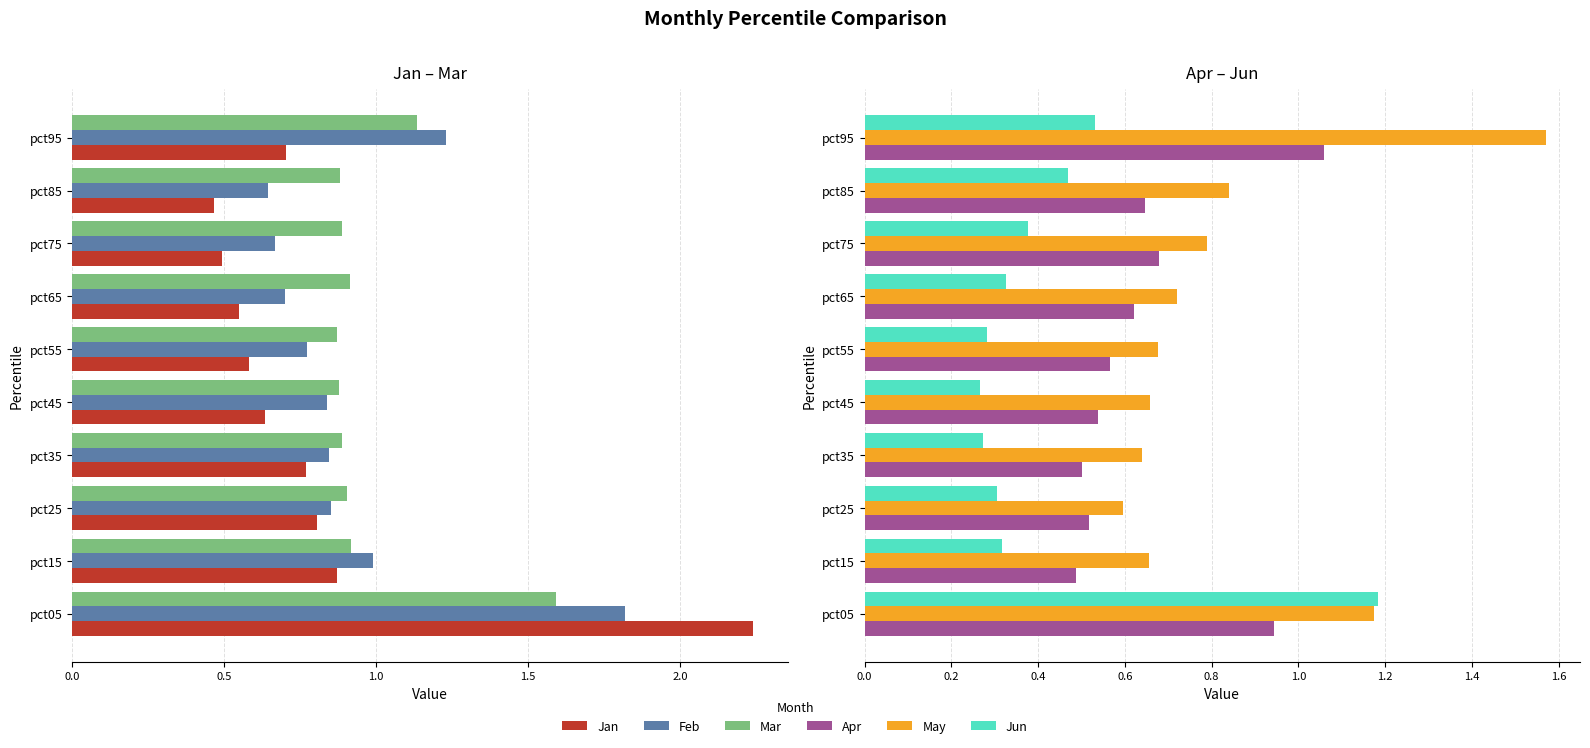

What is the maximum value shown in the chart?

2.2